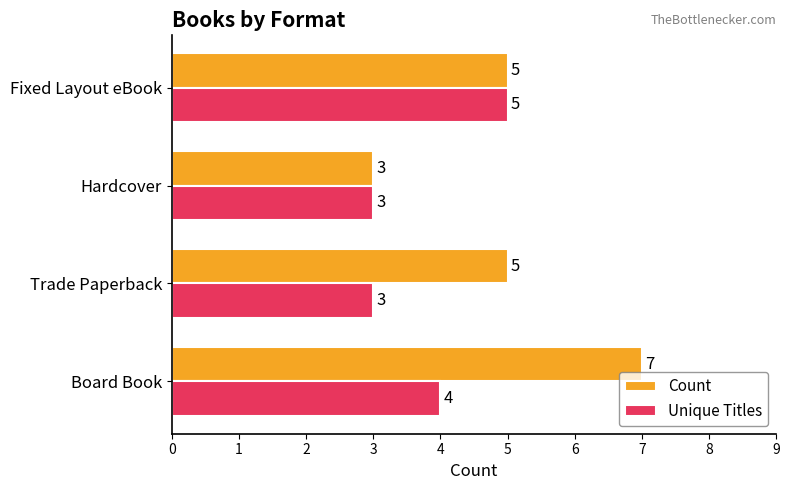

What is the average value of the Count series?

5